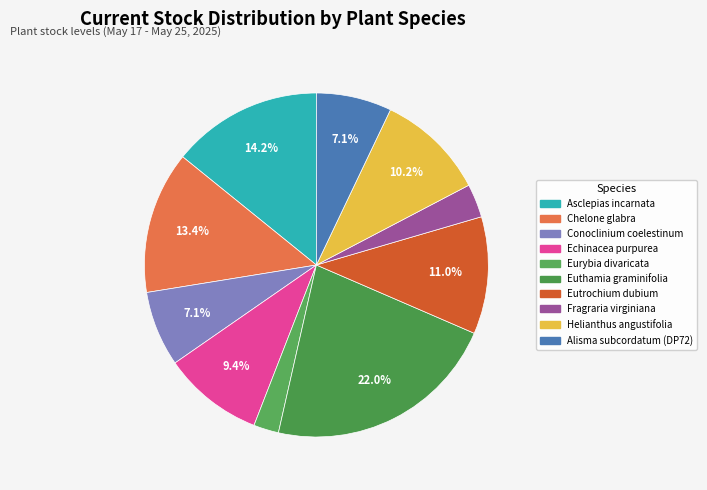

Which slice is the largest?

Euthamia graminifolia